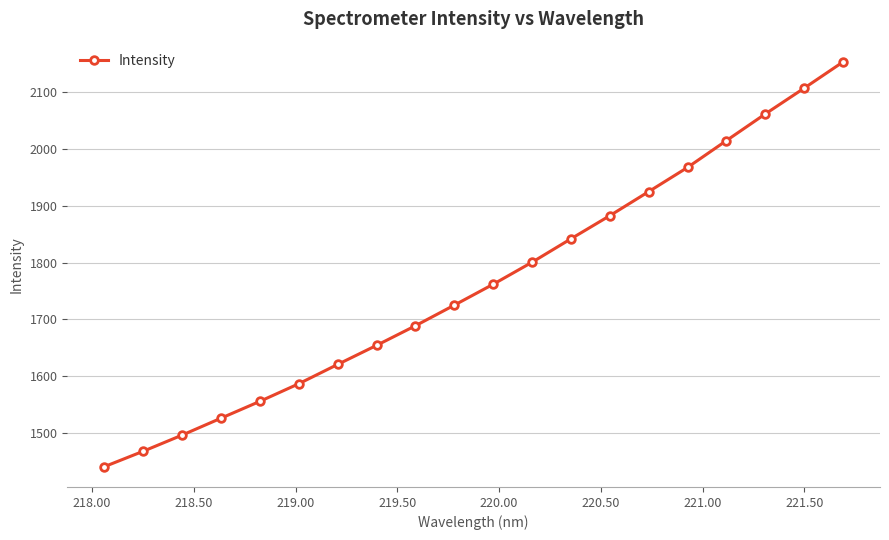

Reading right to left, extract all data points from this chart.

2152.7	2106.6	2061.3	2014.5	1967.4	1924.8	1882.5	1841.9	1800.7	1762.0	1725.2	1689.0	1654.5	1621.0	1587.1	1556.1	1526.5	1496.7	1468.3	1441.2